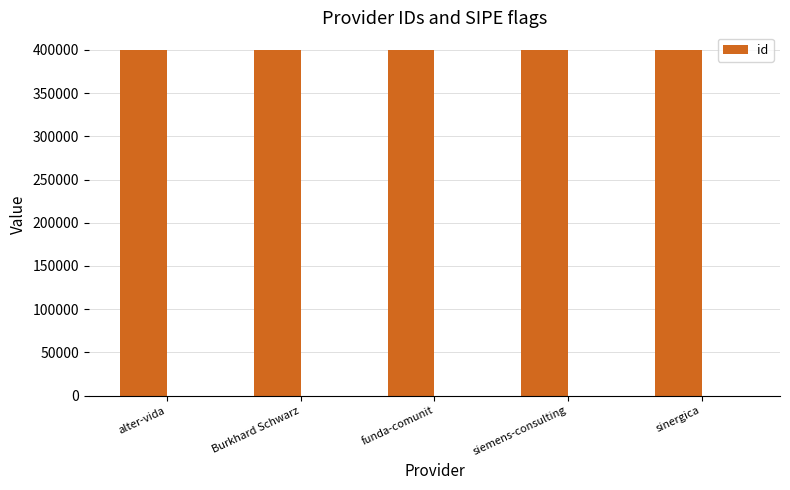

Reading left to right, what are all the values shown in this chart?

400289	400291	400288	400287	400290